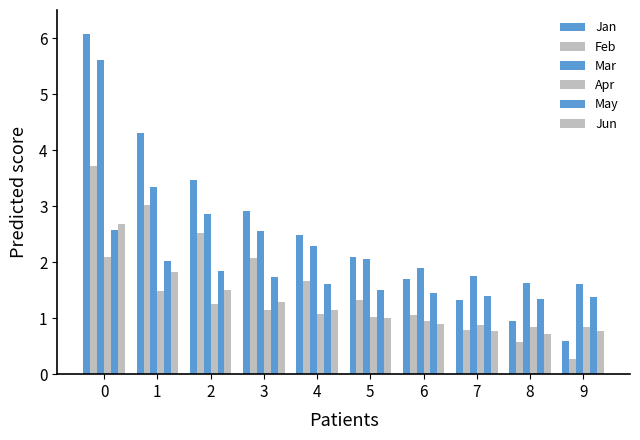

List the labels in order of Jun value, largest first.

0, 1, 2, 3, 4, 5, 6, 9, 7, 8